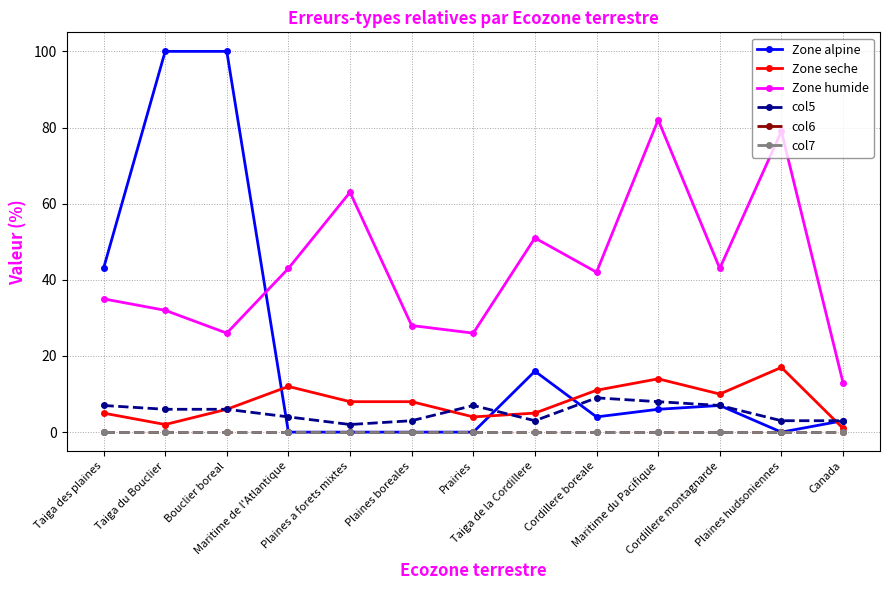

True or false: col6 and Zone alpine cross at least once.

False